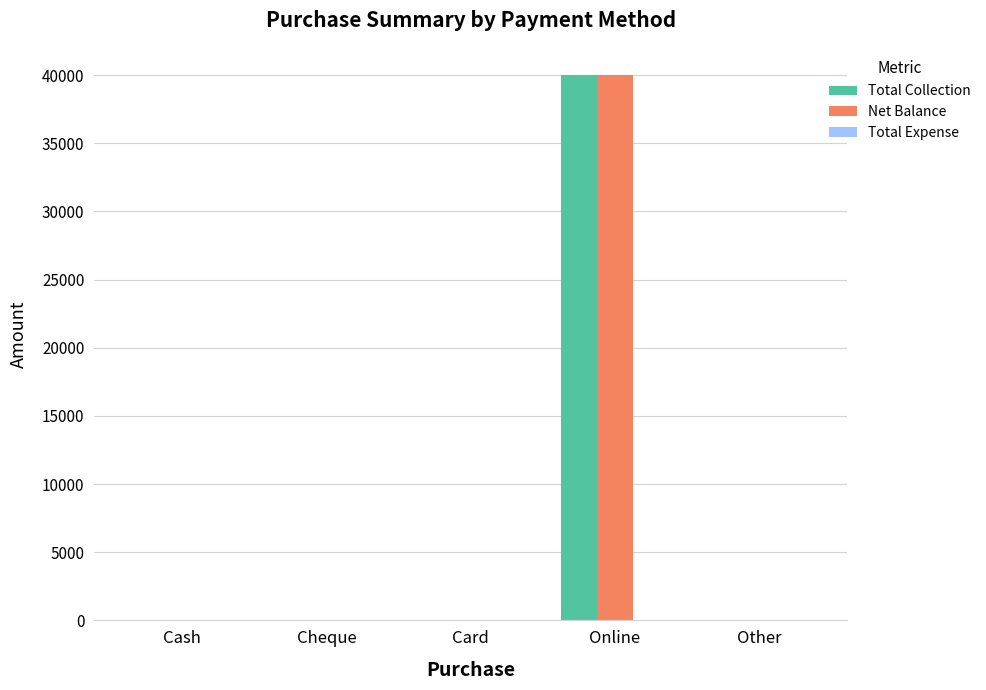

At which category is the sum across all series the highest?

Online